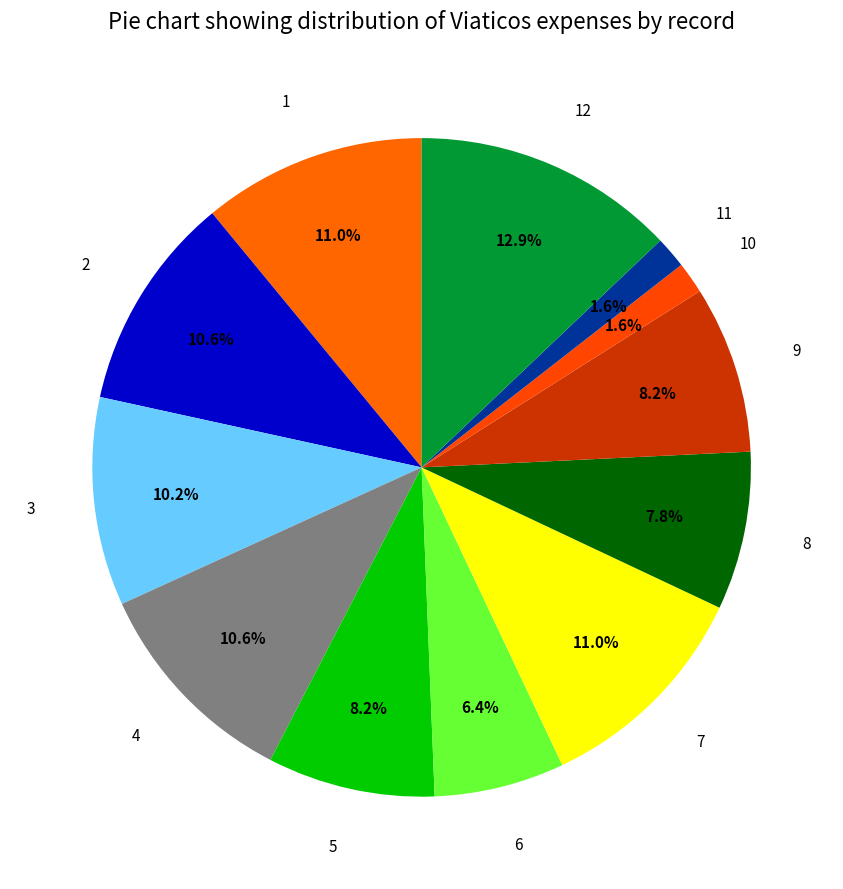

What percentage is NOT represented by 3?

89.8%